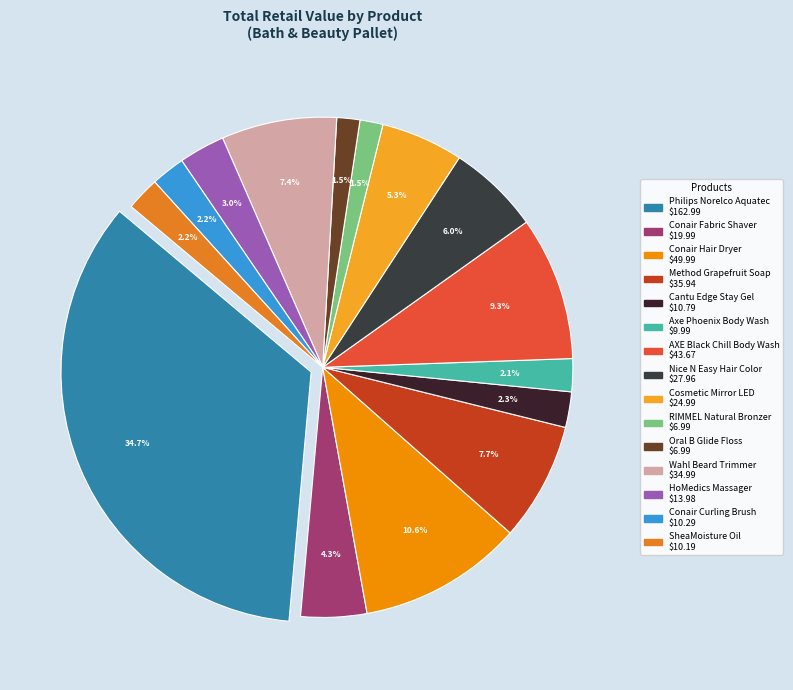

Does any single category account for the majority?

No